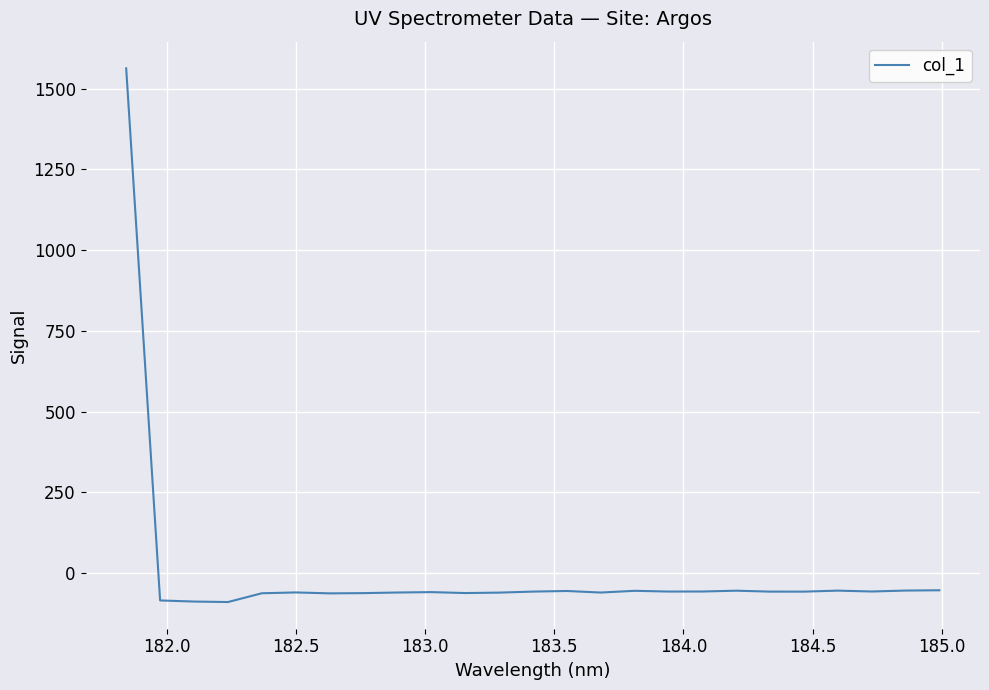

What is the difference between the maximum and minimum values?

1652.5